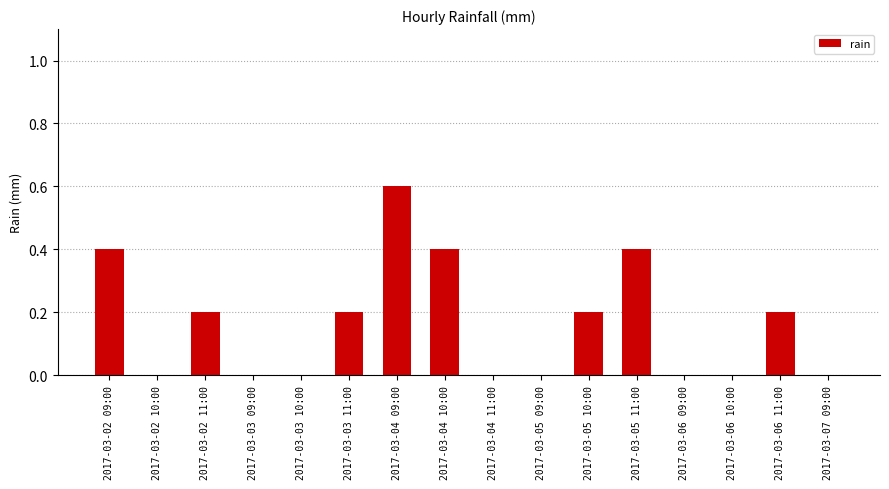

Which has a higher value, 2017-03-03 09:00 or 2017-03-02 11:00?

2017-03-02 11:00